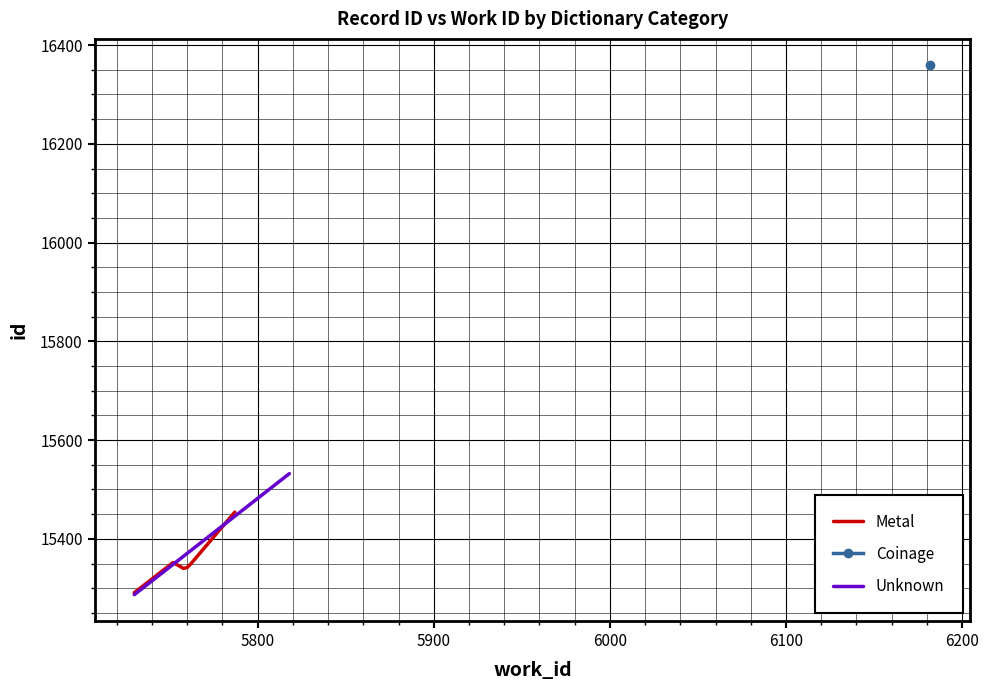

What is the value of the 4th point from the left?

15340